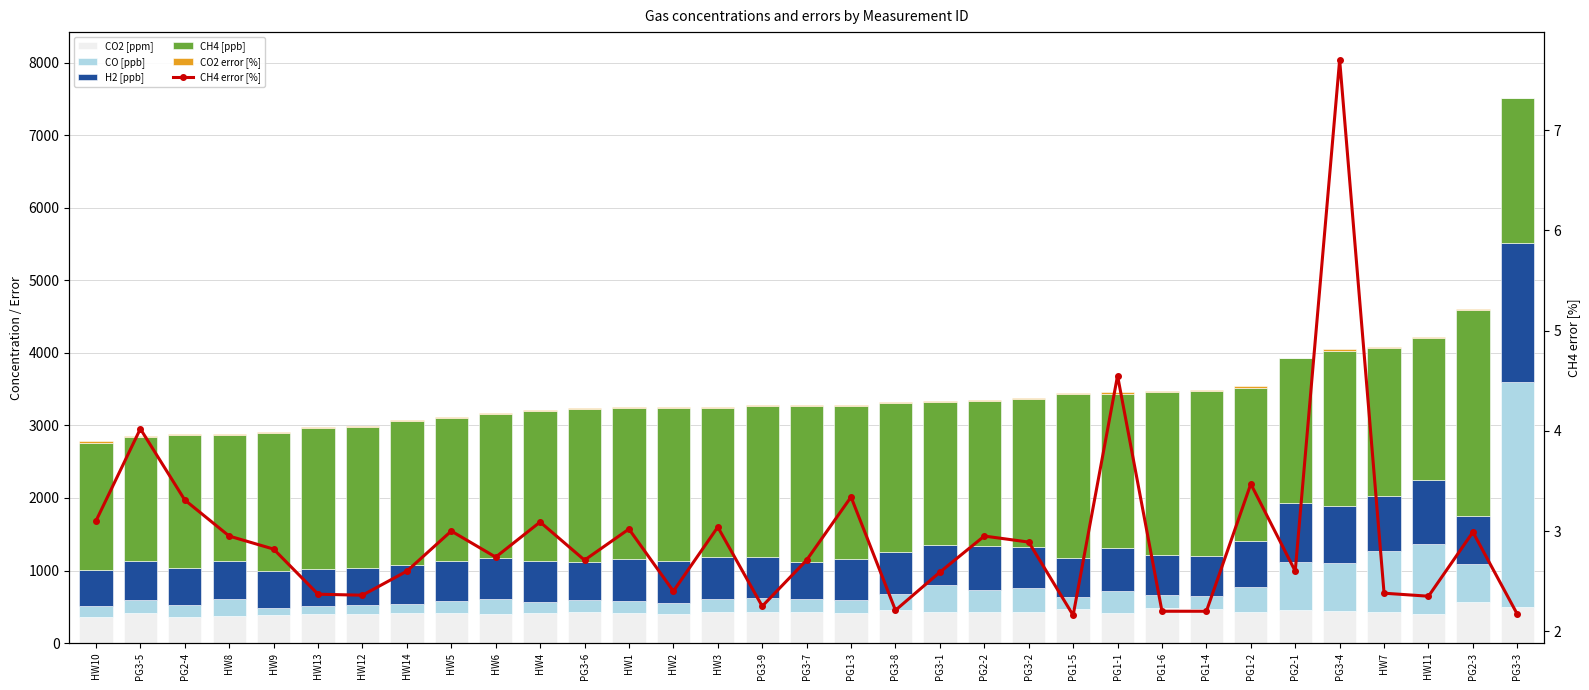

How many values in the CO2 error [%] series are below 13?

14